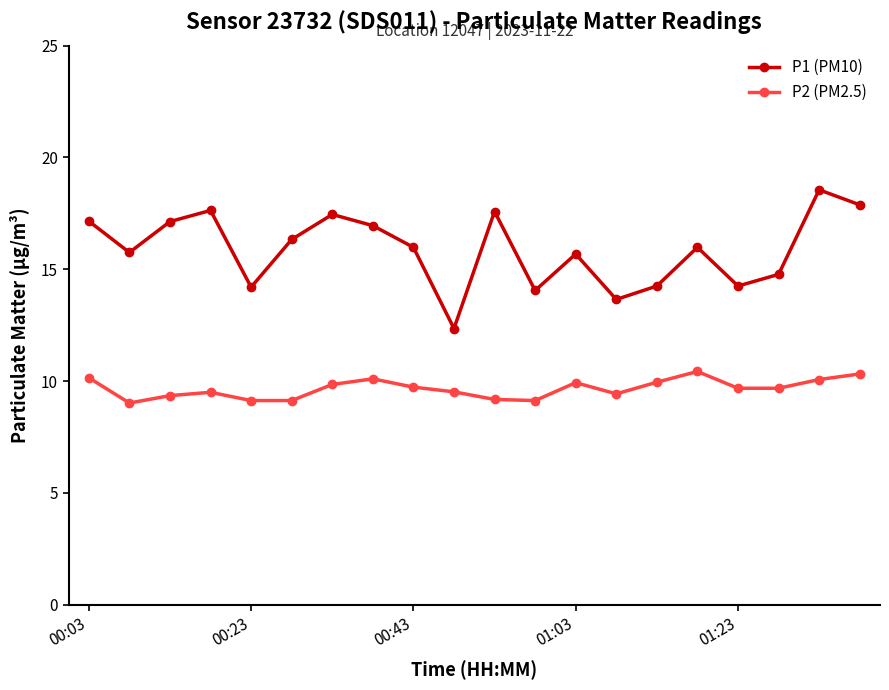

Which series has the widest spread of values?

P1 (PM10)